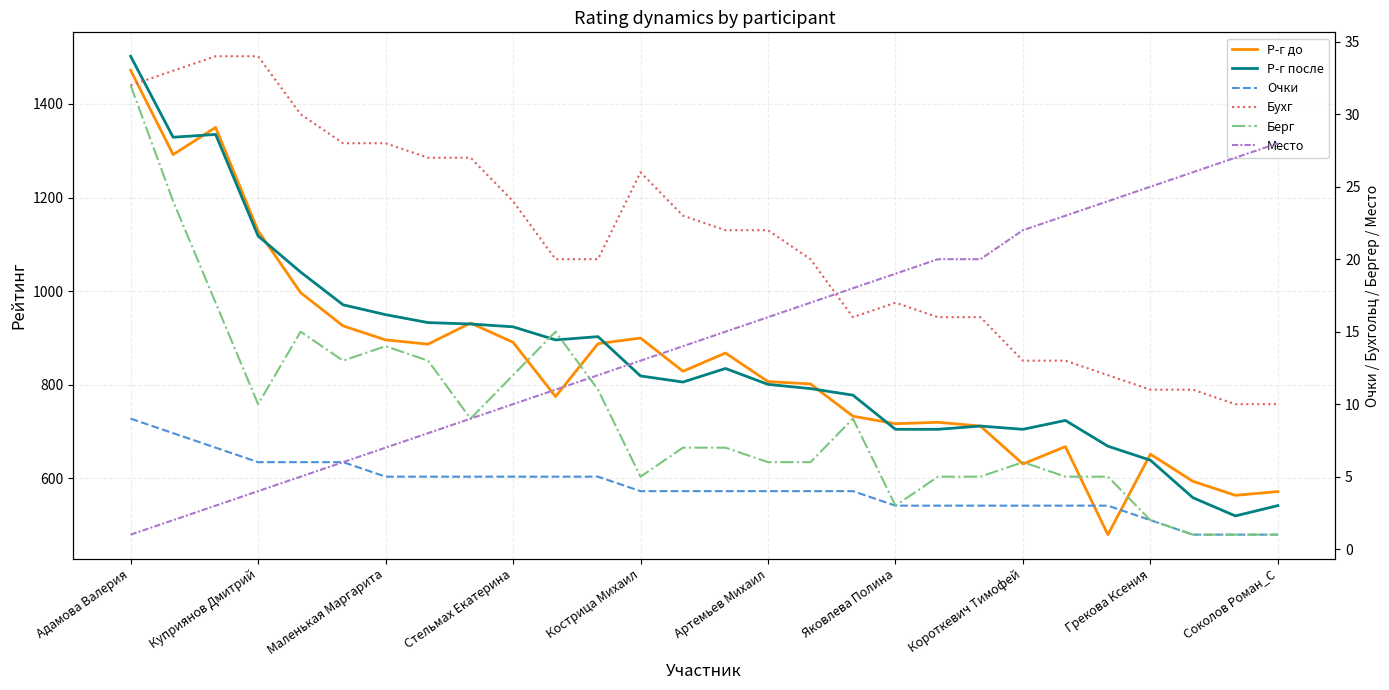

True or false: Очки and Берг cross at least once.

False